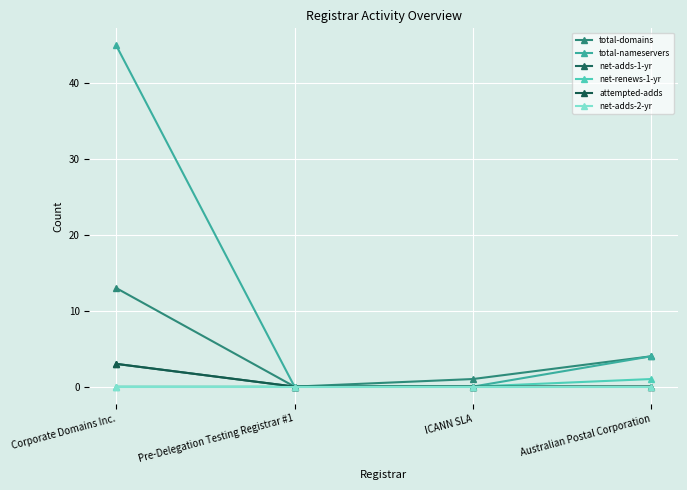

Where is net-renews-1-yr nearest to the value 0?

Corporate Domains Inc.